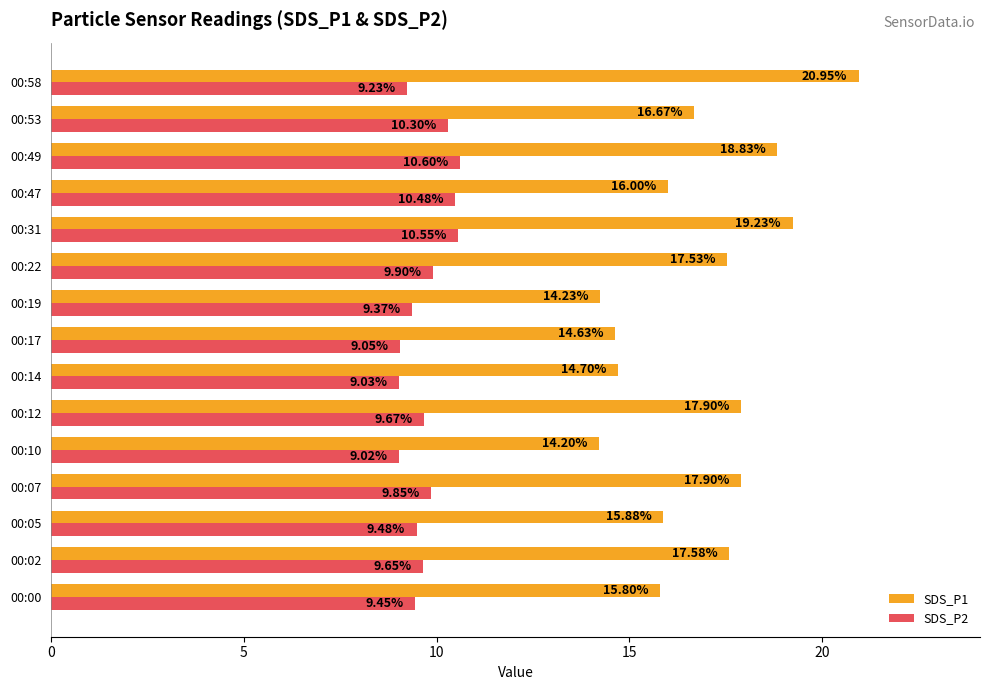

Which series has the widest spread of values?

SDS_P1